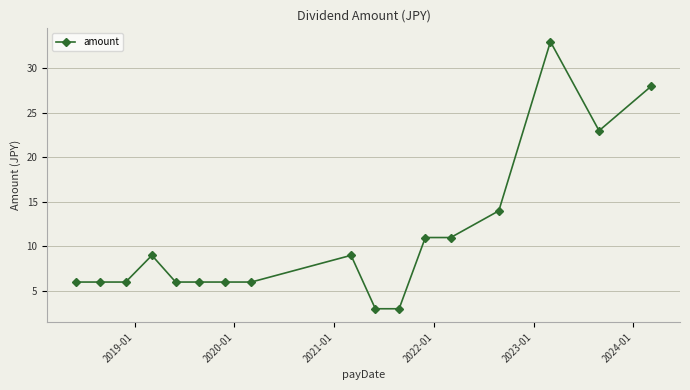

True or false: there are more than 2 points higher than both neighbors.

True